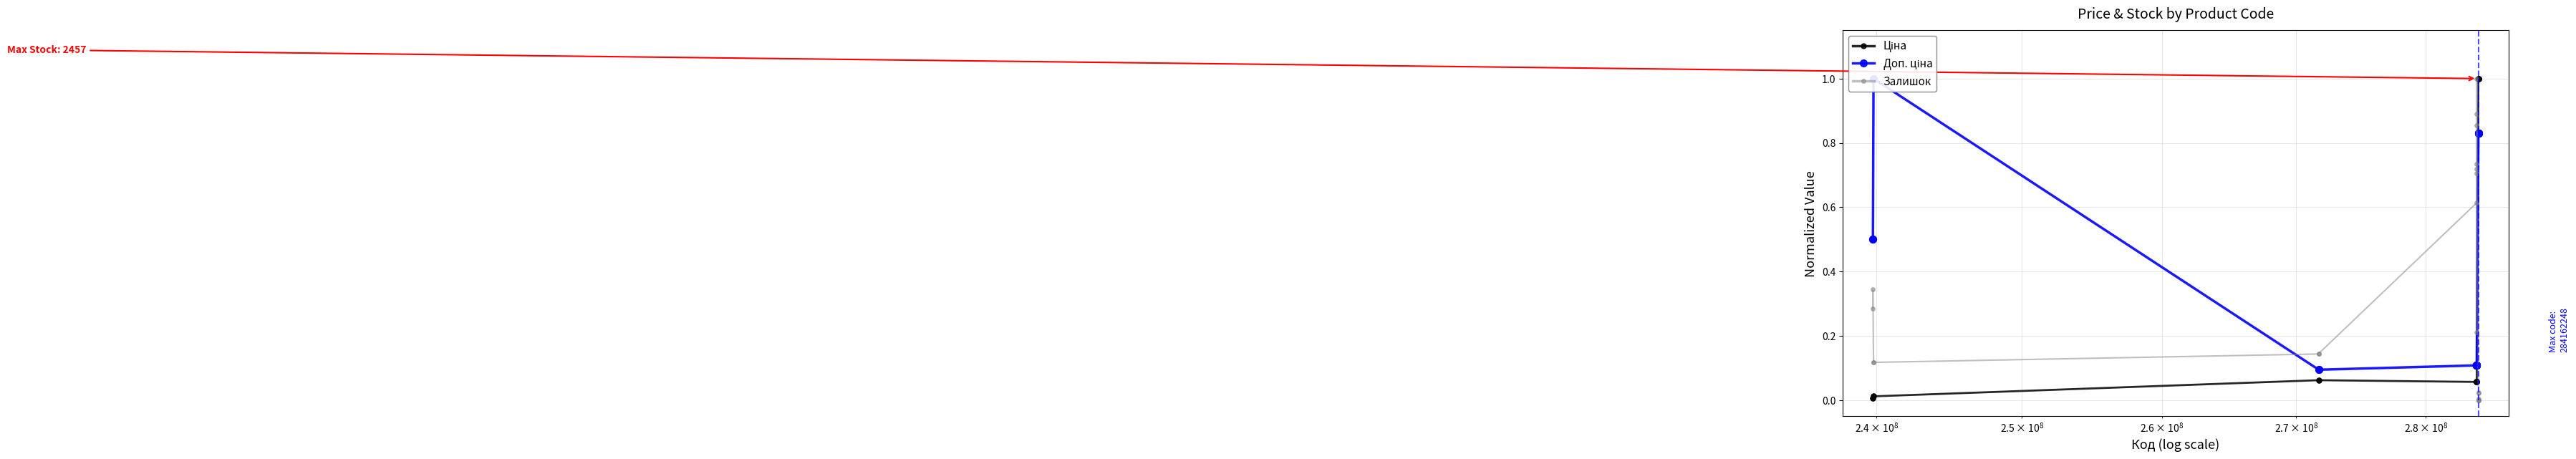

What is the highest value of the Залишок series?

1.0